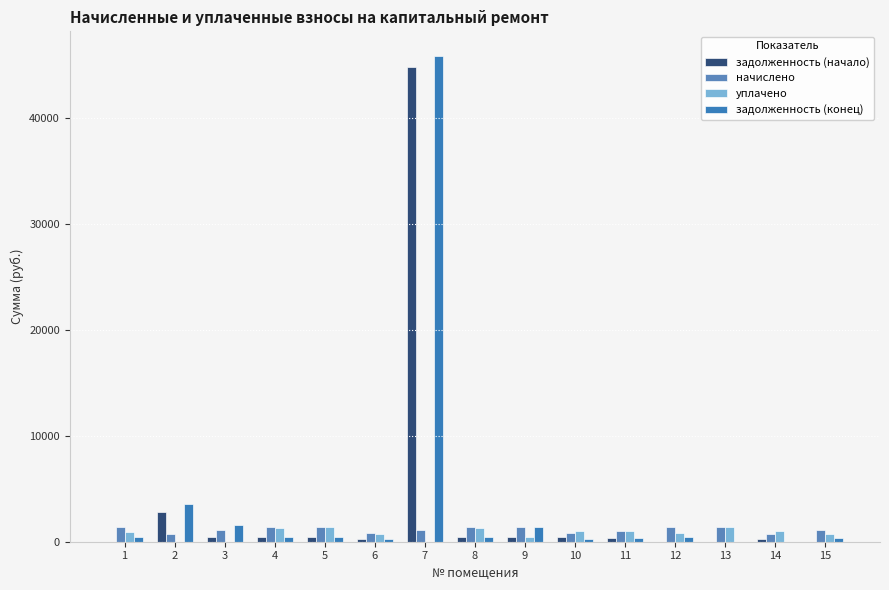

What is the sum of all задолженность (конец) values?

55988.9